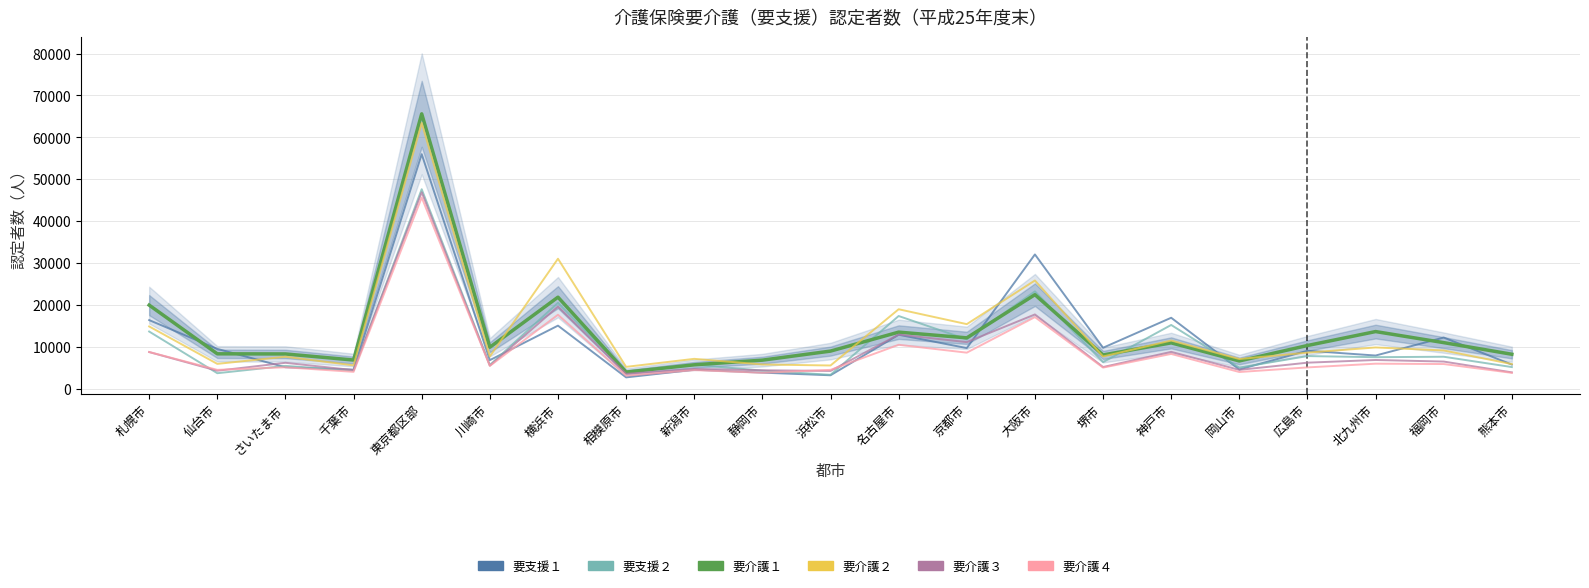

Which series ends up on top after the final intersection of 要介護４ and 要介護３?

要介護３